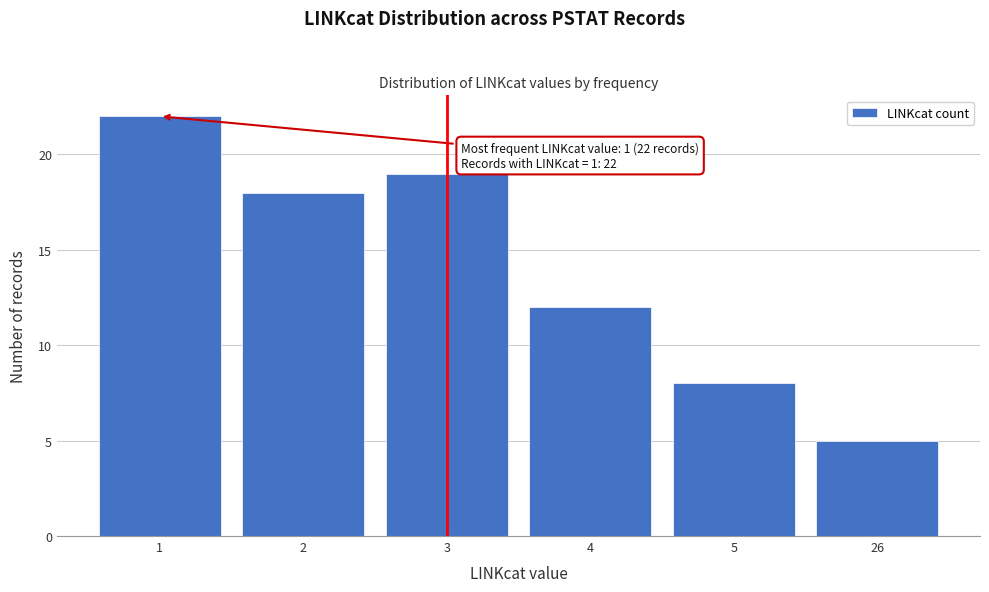

Reading left to right, extract all data points from this chart.

22	18	19	12	8	5